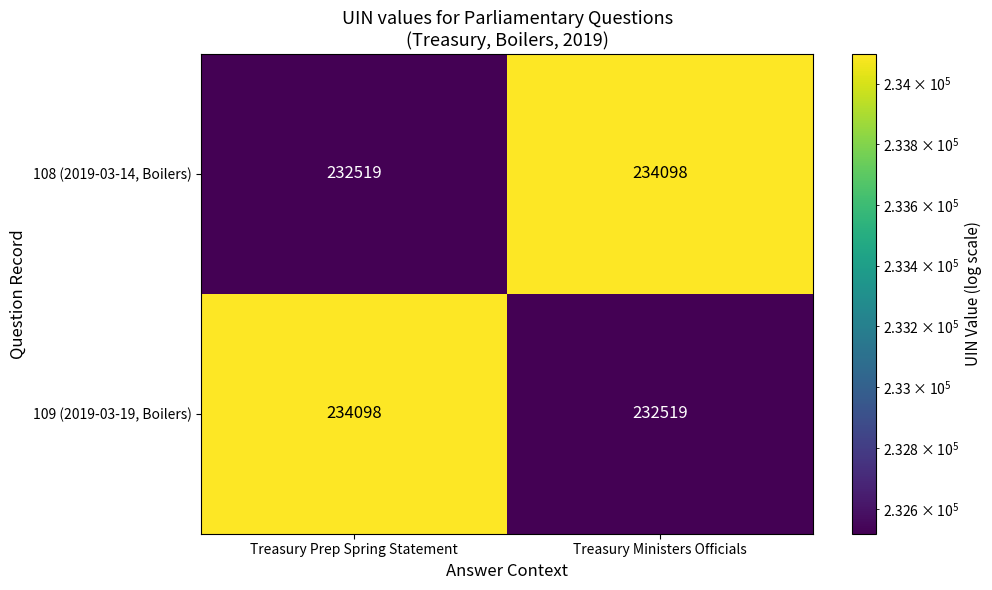

What is the sum of the 109 (2019-03-19, Boilers) values at Treasury Ministers Officials and Treasury Prep Spring Statement?

466617